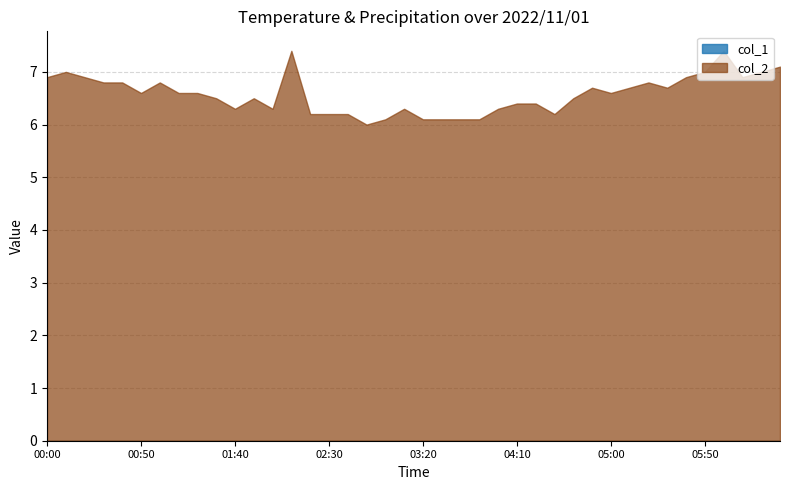

What is the total value across all series at 05:20?

6.8